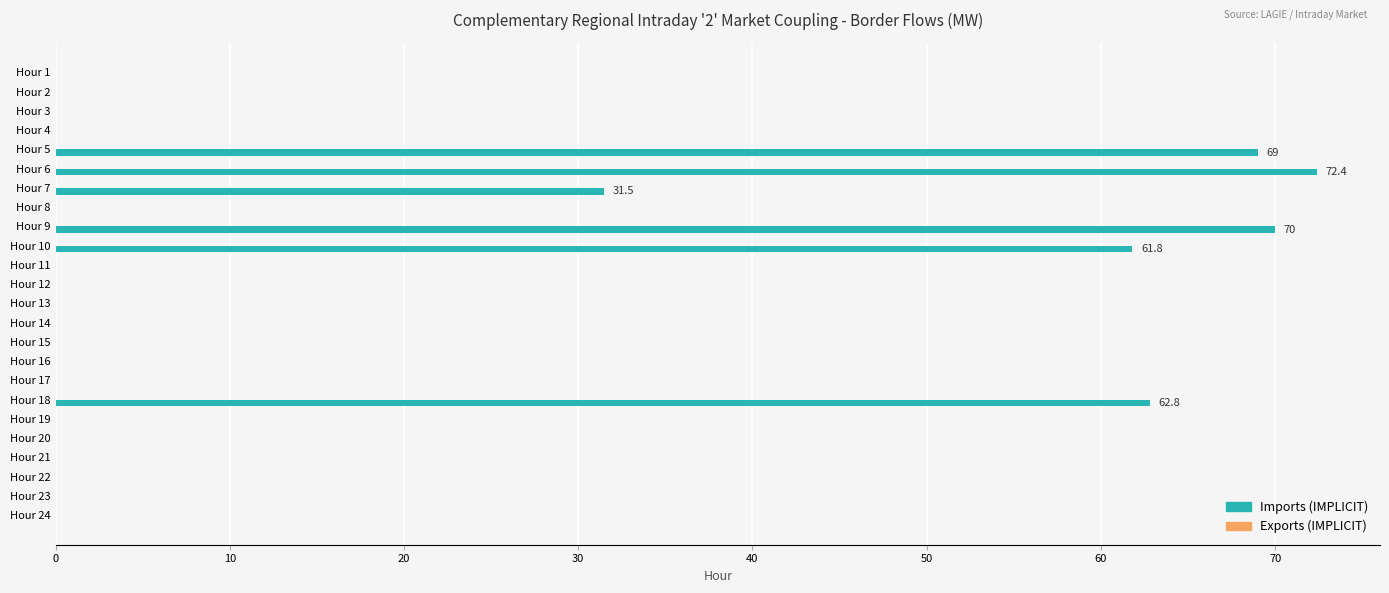

Which has a higher value, Hour 8 or Hour 6?

Hour 6